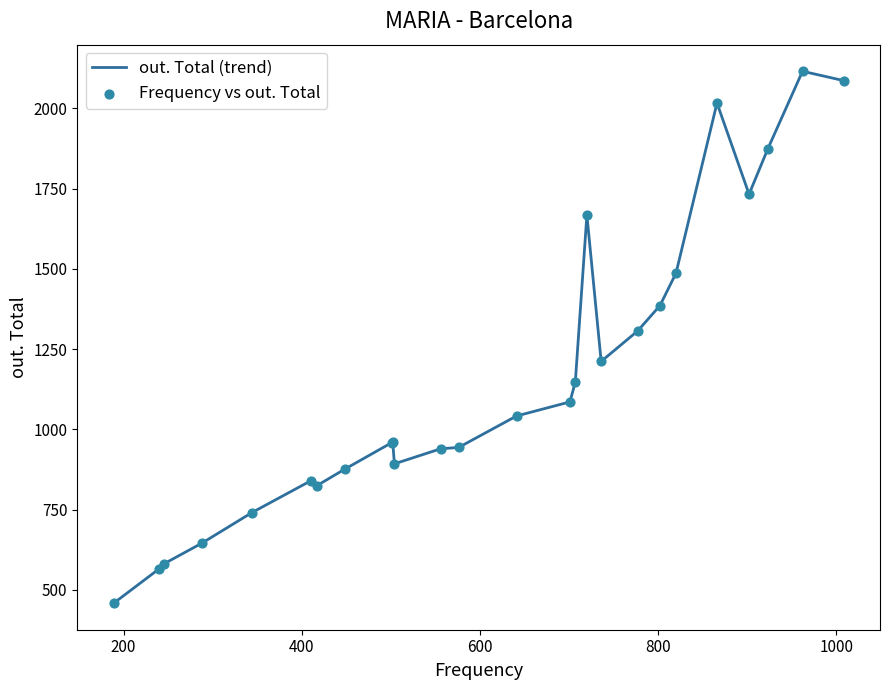

What is the greatest value displayed?

2116